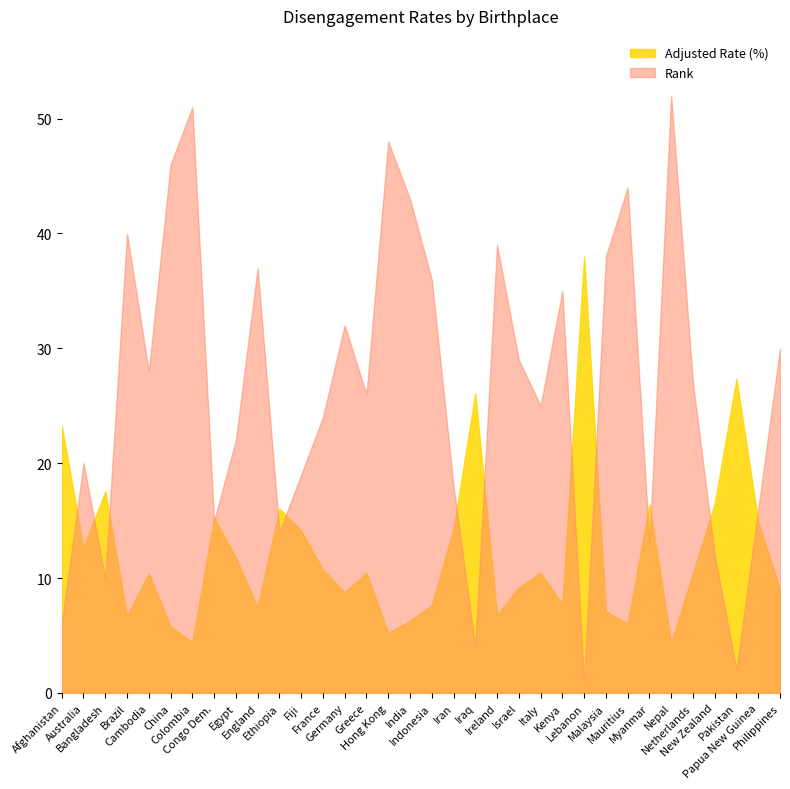

Which category has the lowest value in the Rank series?

Lebanon